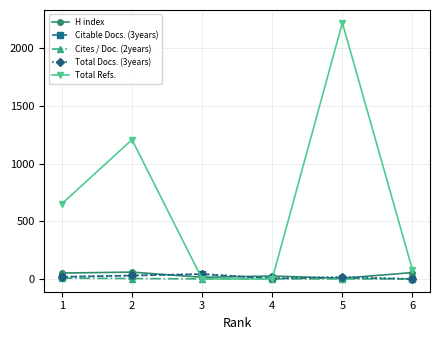

After their last crossing, which series has the higher values: Citable Docs. (3years) or Total Refs.?

Total Refs.